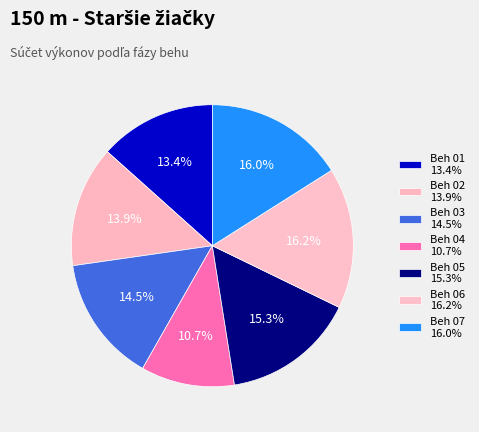

What is the largest slice in the pie chart?

Beh 06